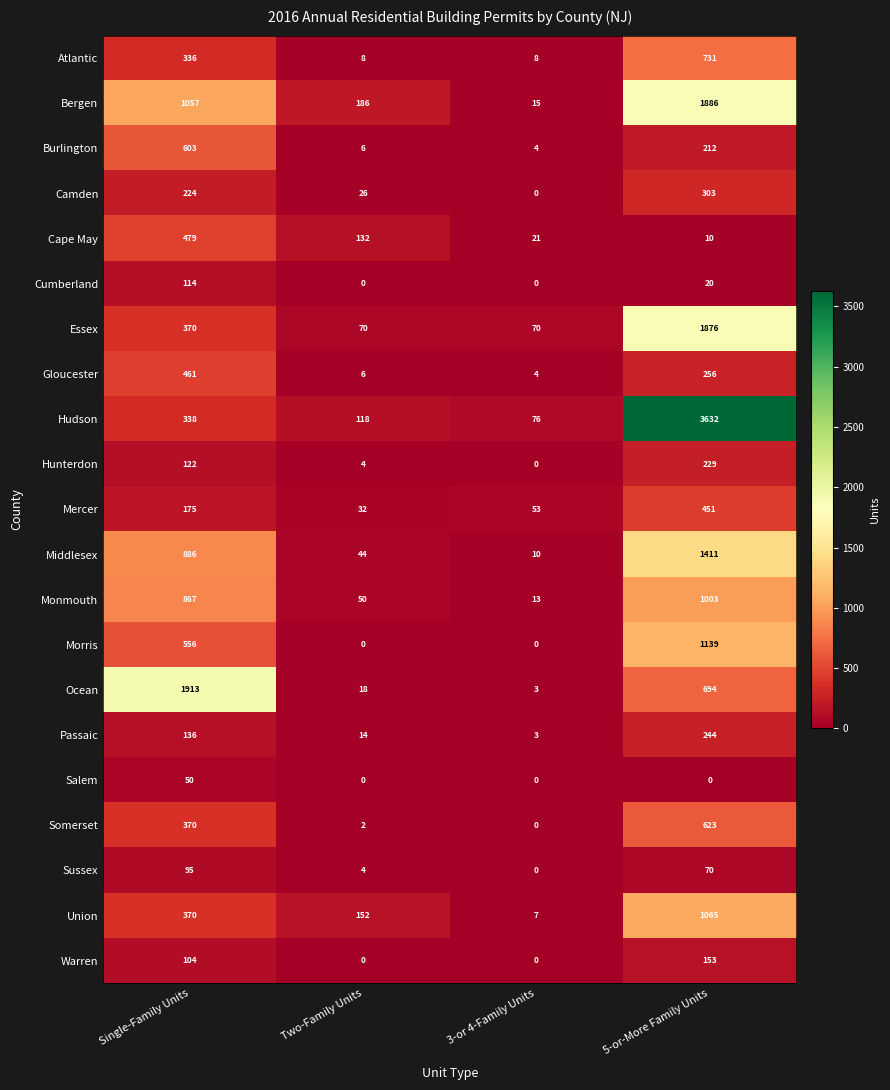

The Sussex series shows 0 at 3-or 4-Family Units. True or false?

True